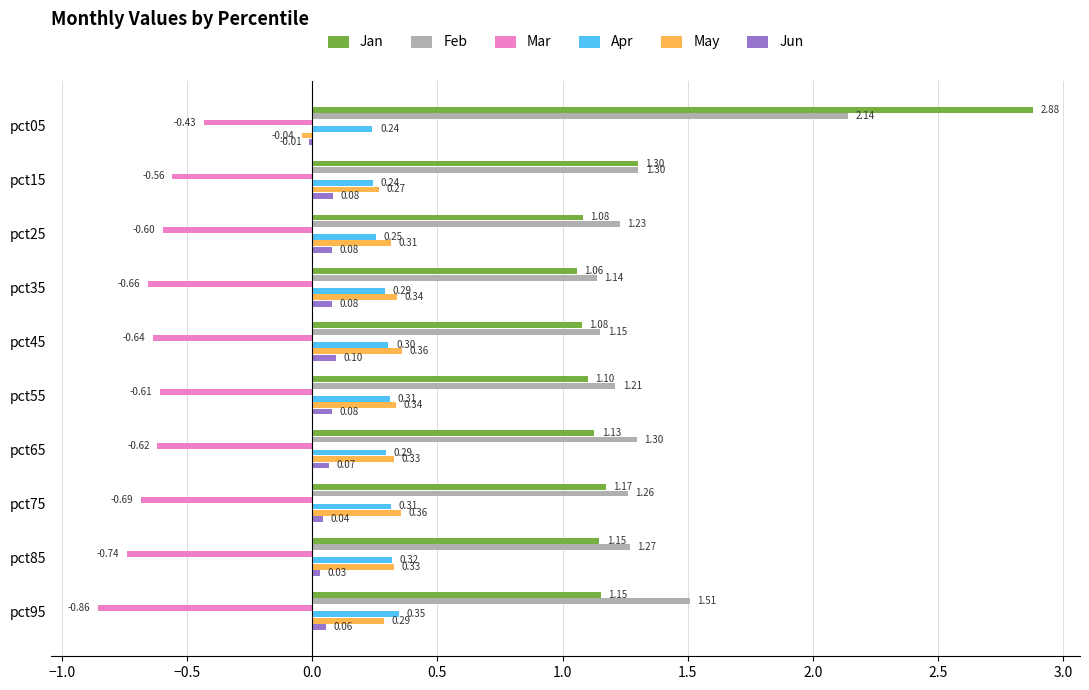

Which series changed the most between pct55 and pct75?

Mar